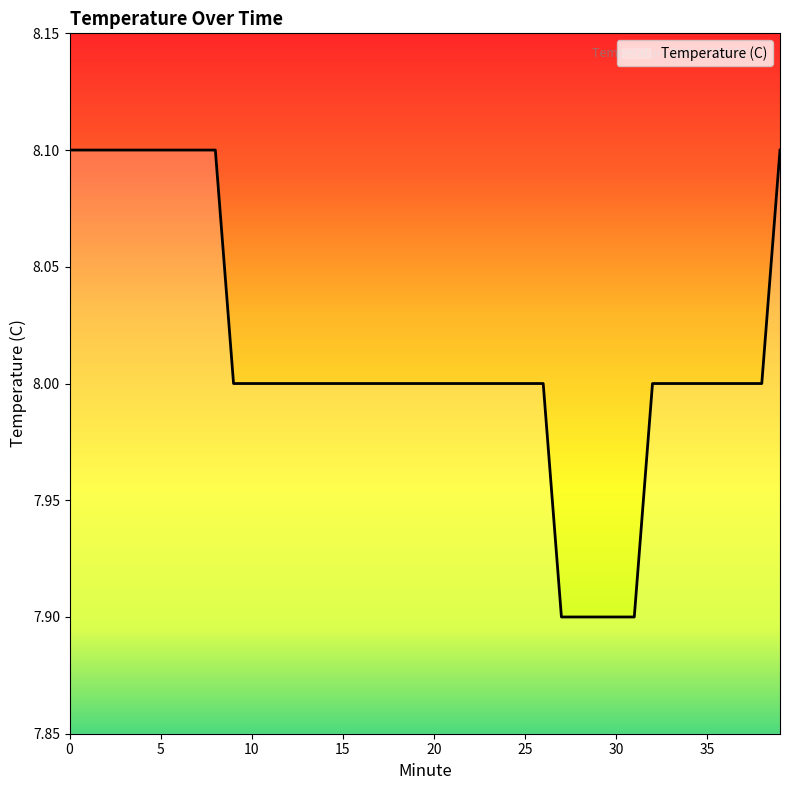

How many series are shown in this chart?

1